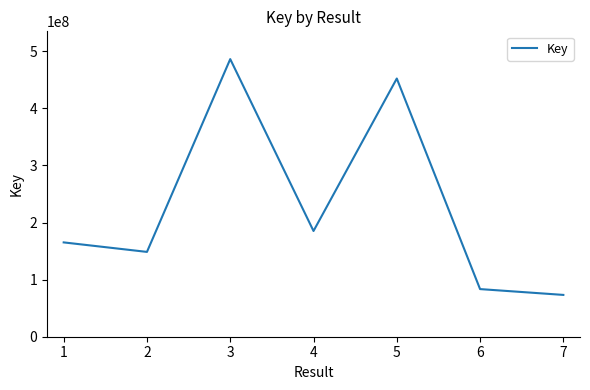

What is the change in value from 4 to 7?

-111955761